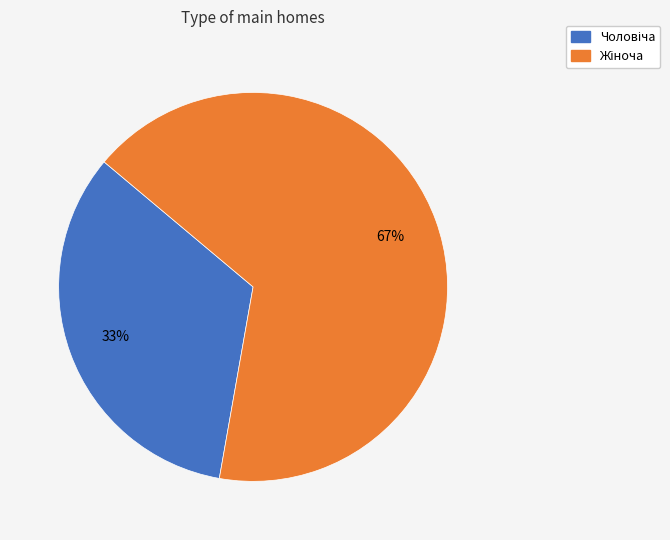

Count the number of slices in the pie.

2